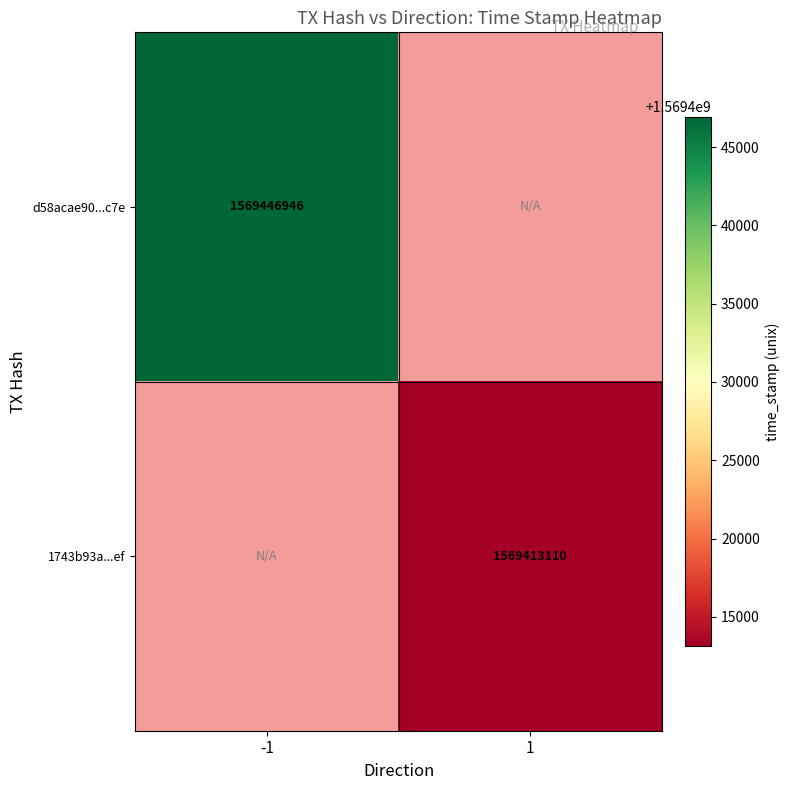

The value of d58acae90...c7e at -1 is 1569446946. True or false?

True